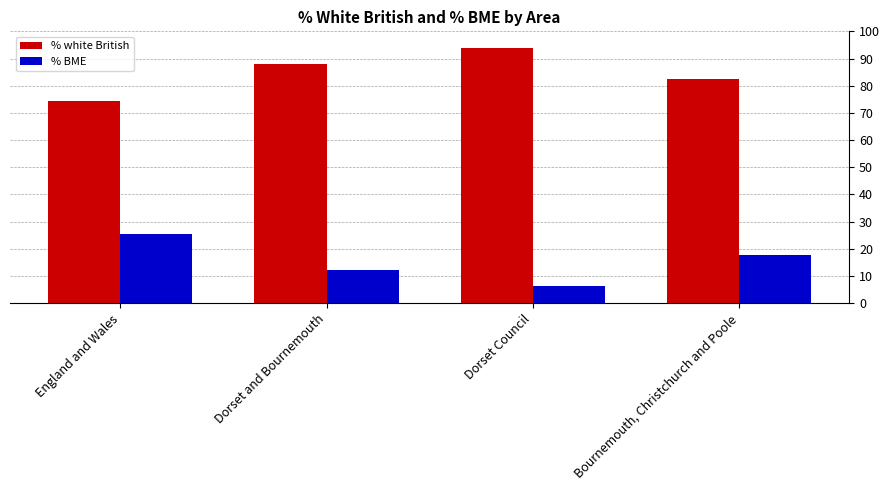

What are all the series names shown in the legend?

% white British, % BME